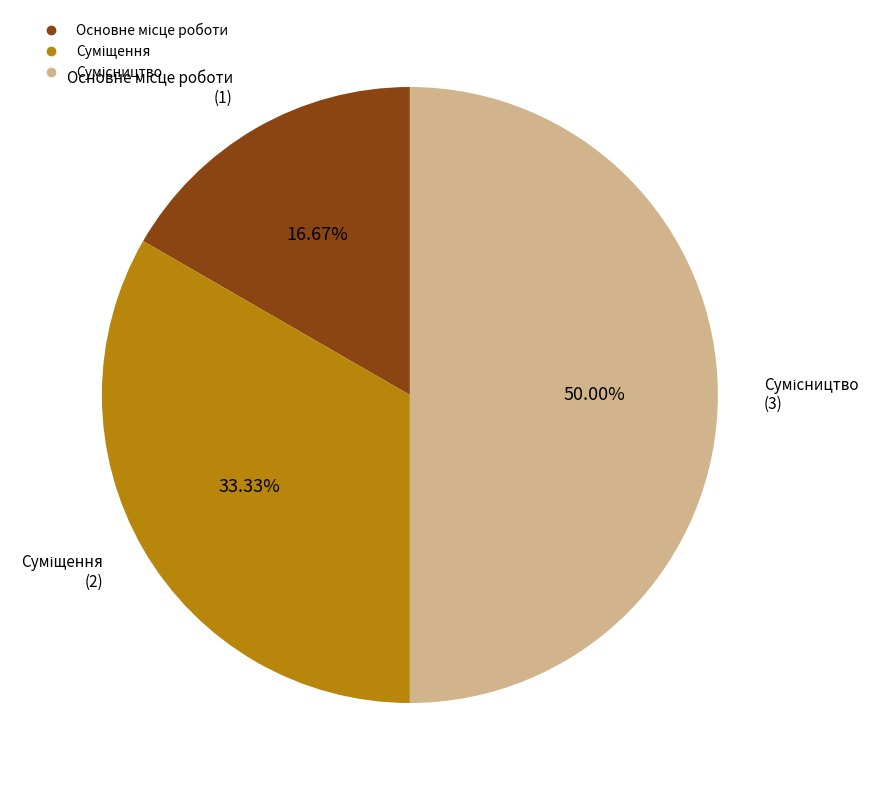

How many segments does this pie chart have?

3